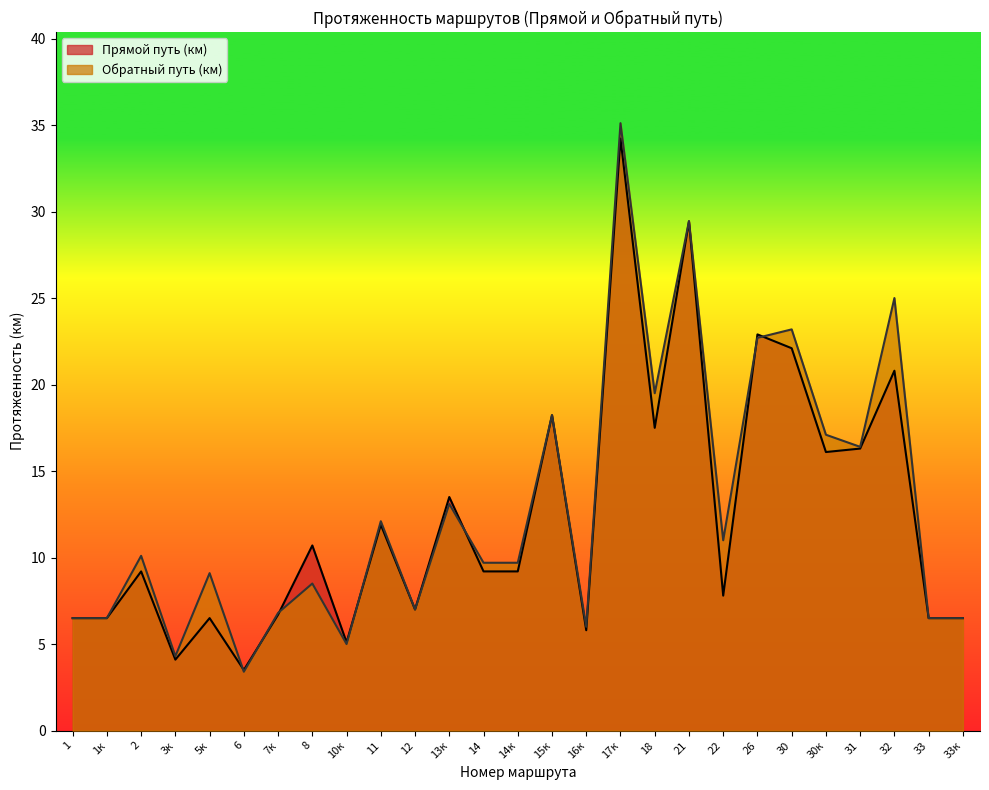

The value of Прямой путь (км) at 16к is 9.9. True or false?

False